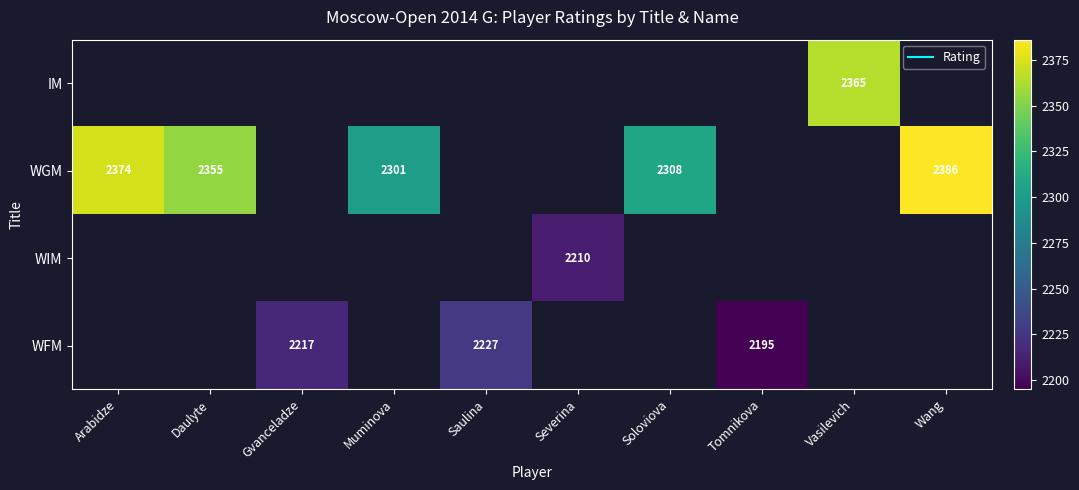

What is the minimum value shown in the chart?

2195.0